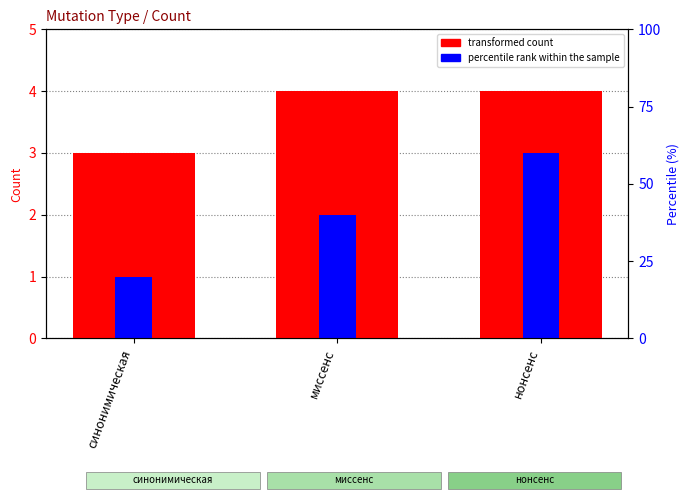

True or false: transformed count has a value of 4 at миссенс.

True